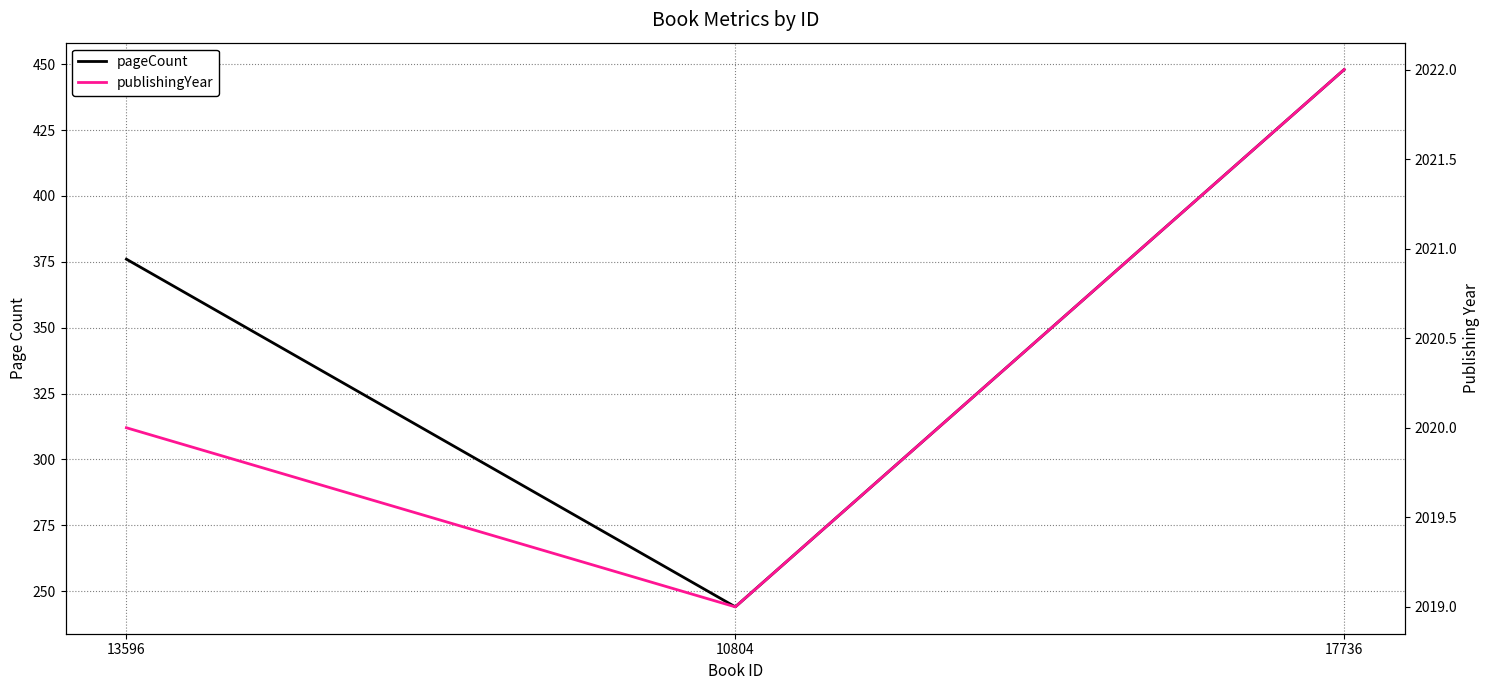

Rank the series at 17736 from lowest to highest value.

pageCount, publishingYear